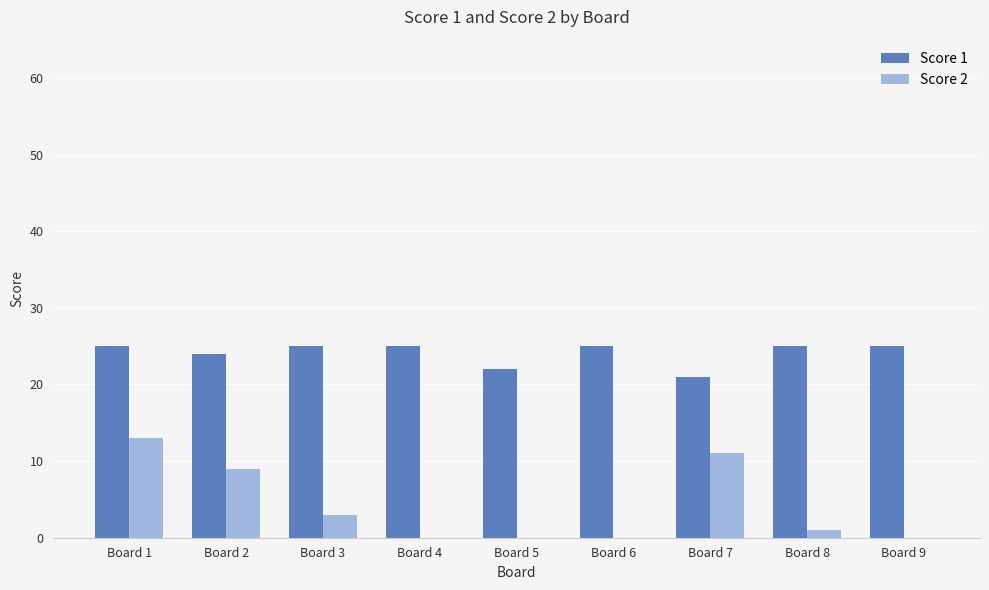

At which label does Score 2 reach its peak?

Board 1